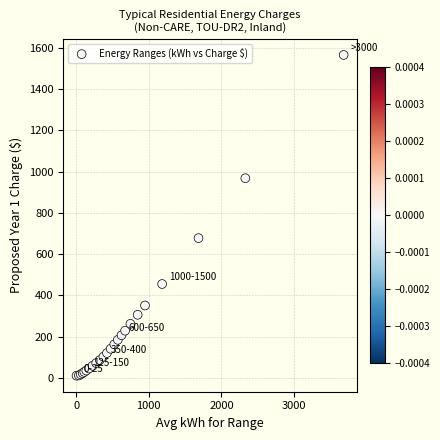

What Y value in the scatter plot is closest to 787?

677.3